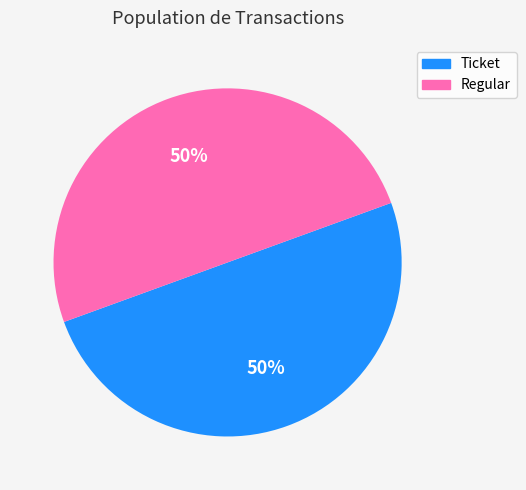

Is the sum of Regular and Ticket greater than half?

Yes